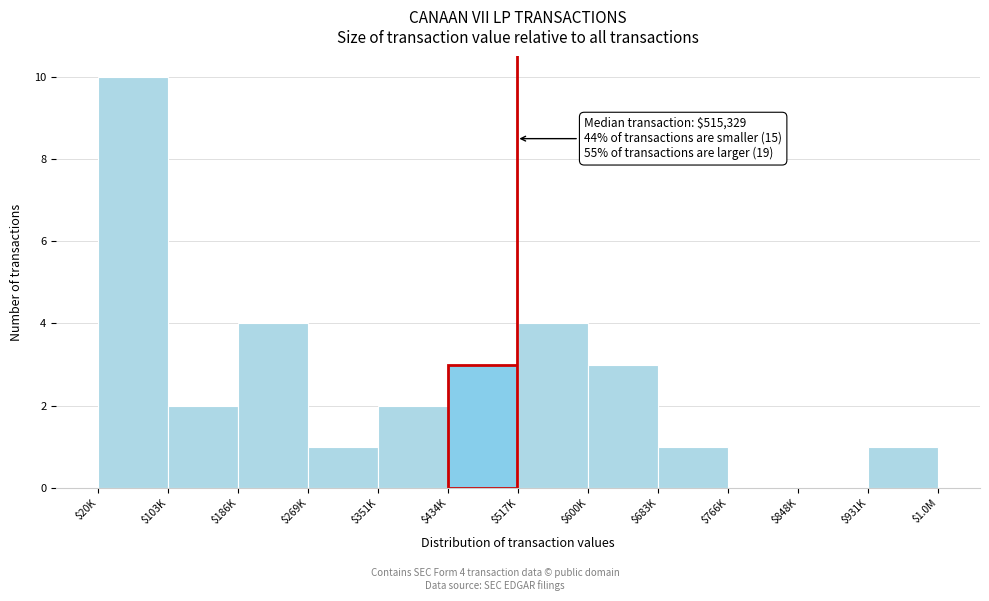

The chart shows a value of 0 at $766K. True or false?

True